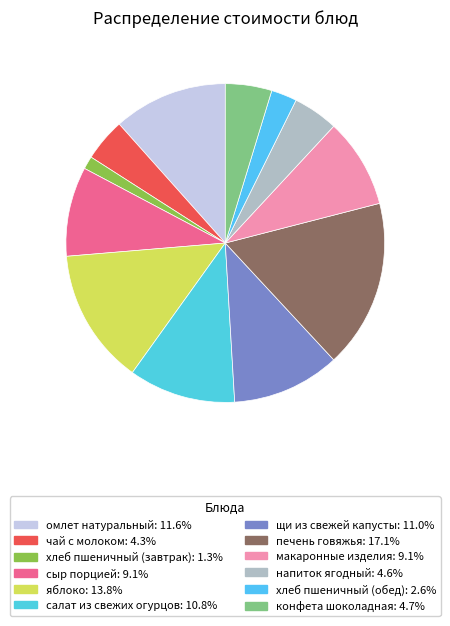

The салат из свежих огурцов slice represents 22% of the pie. True or false?

False